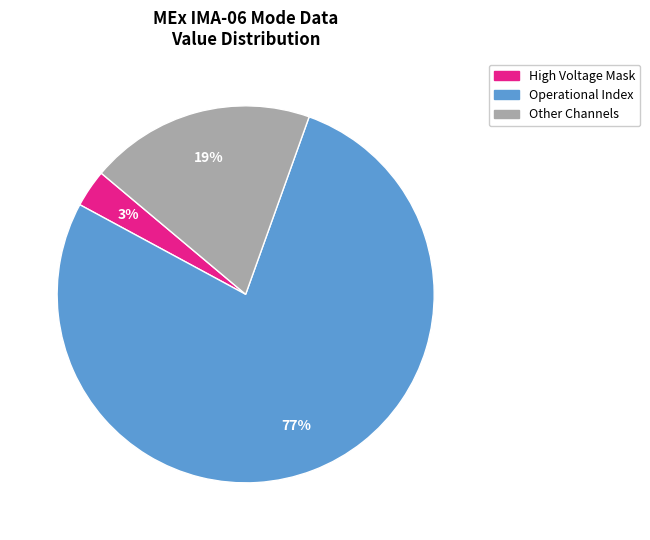

To the nearest percent, what is the average slice percentage?

33%